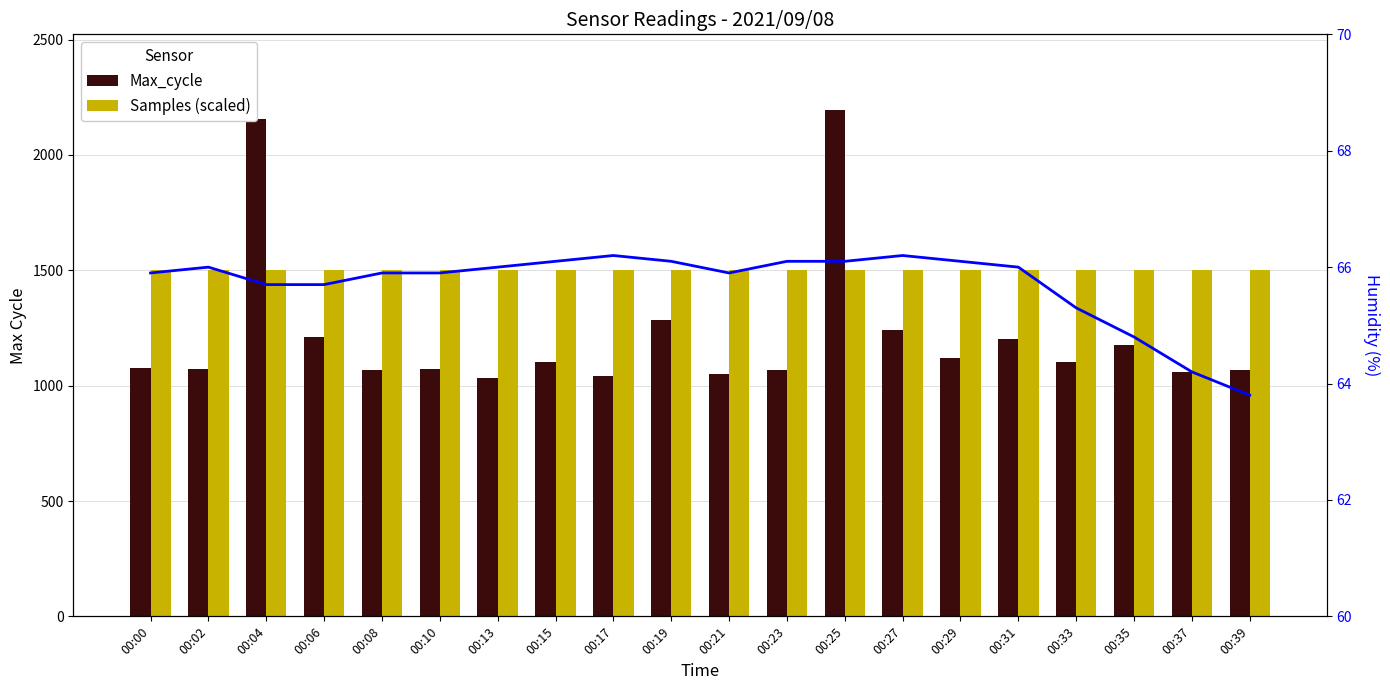

What is the total value across all series at 00:04?

3720.7